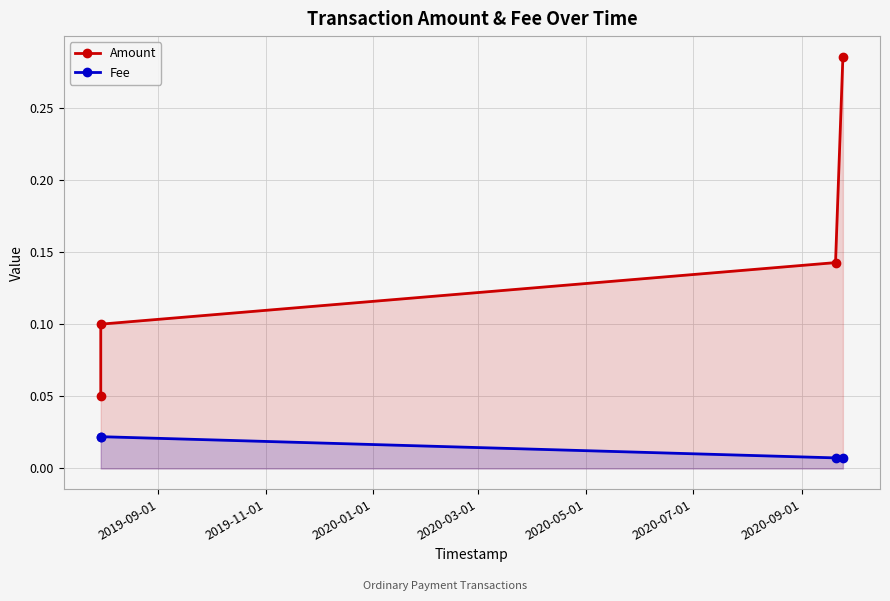

List the series in order of their overall mean, highest first.

Amount, Fee